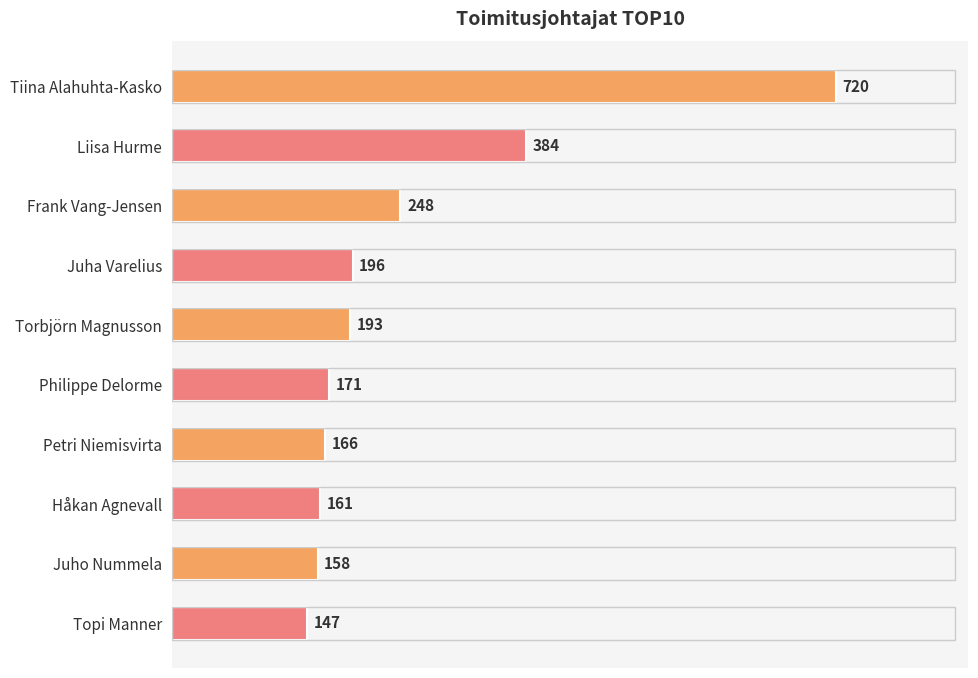

Which has a higher value, Torbjörn Magnusson or Tiina Alahuhta-Kasko?

Tiina Alahuhta-Kasko